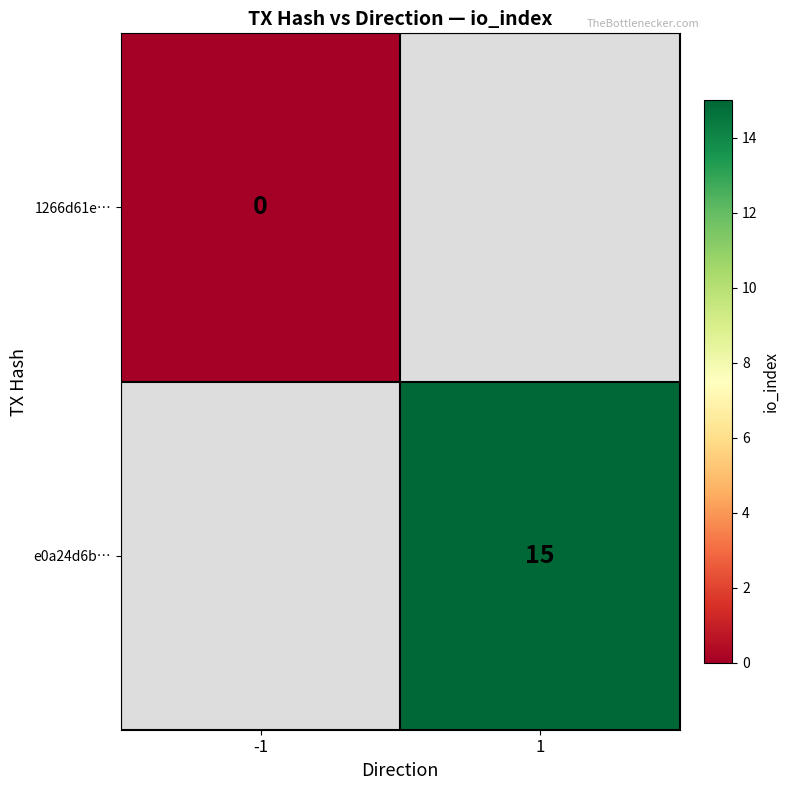

What value does the e0a24d6b… series have at 1?

15.0